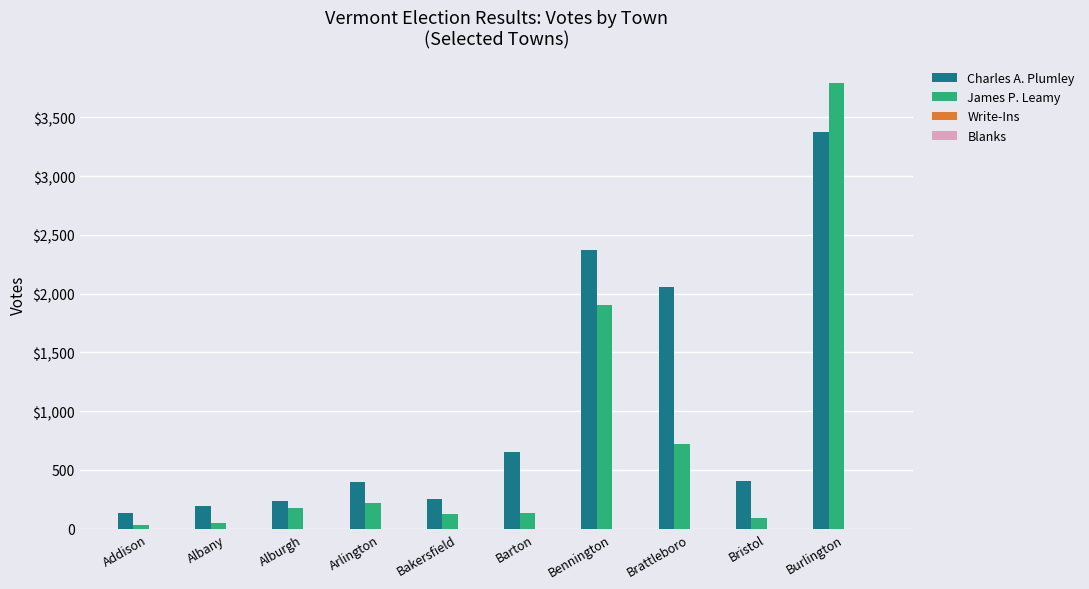

Are the bars horizontal?

No